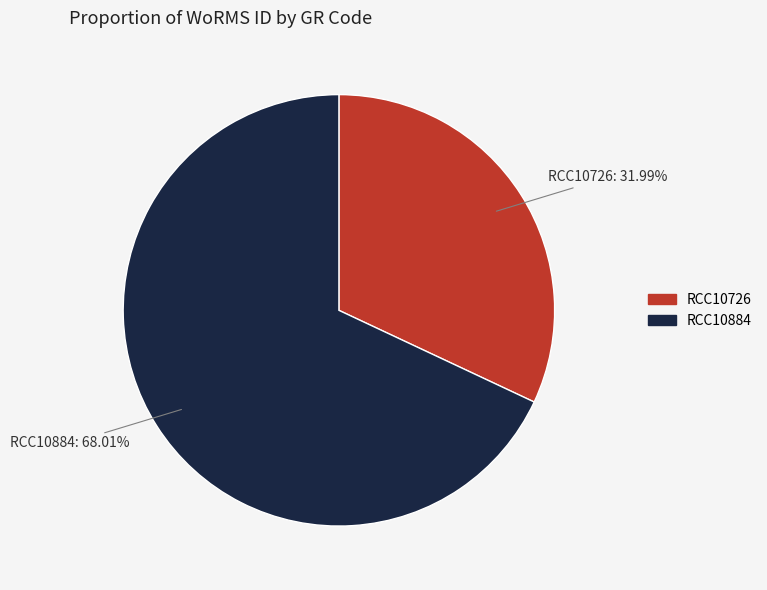

To the nearest percent, what portion does RCC10726 represent?

32%